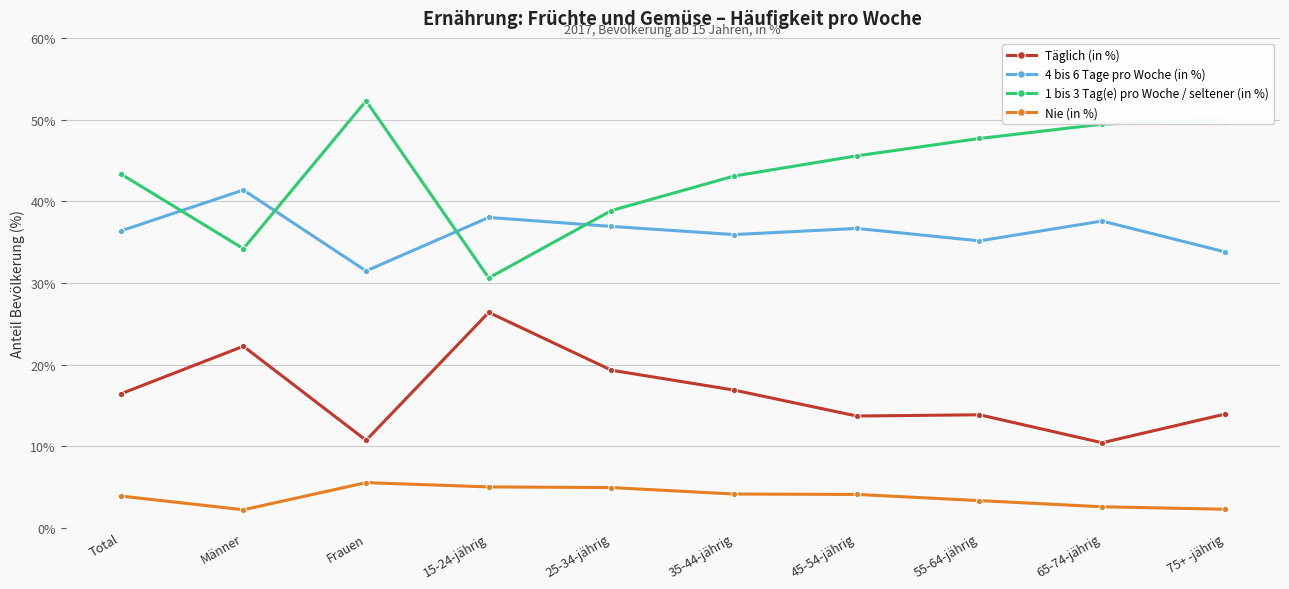

True or false: 1 bis 3 Tag(e) pro Woche / seltener (in %) has more than 0 interior local peaks.

True